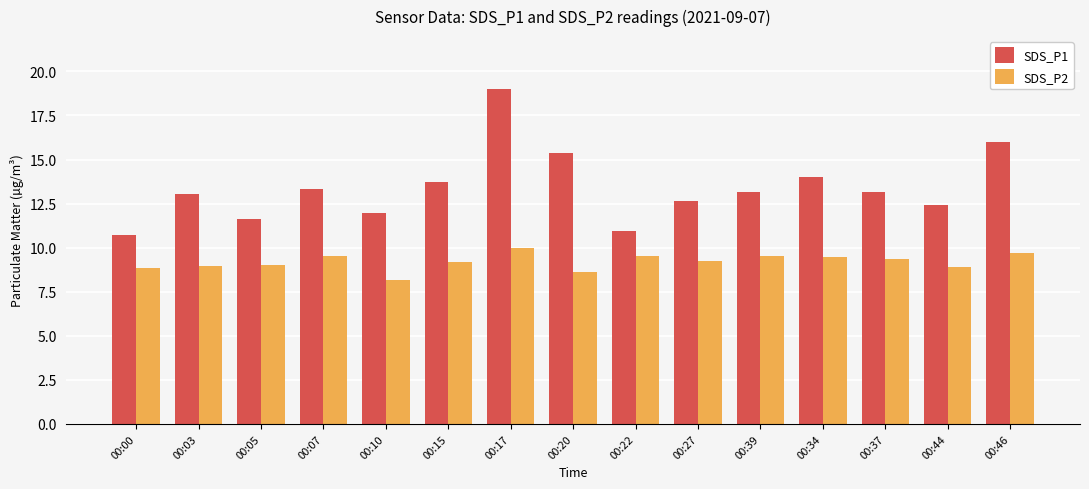

What is the label of the 11th bar from the right?

00:10